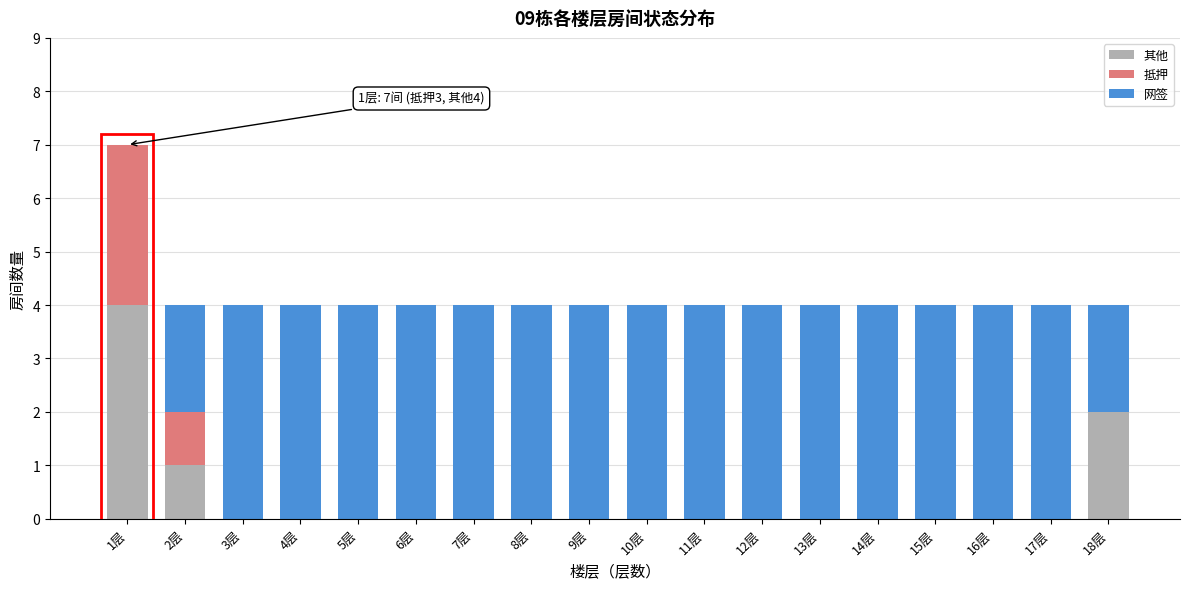

What is the total value across all series at 14层?

4